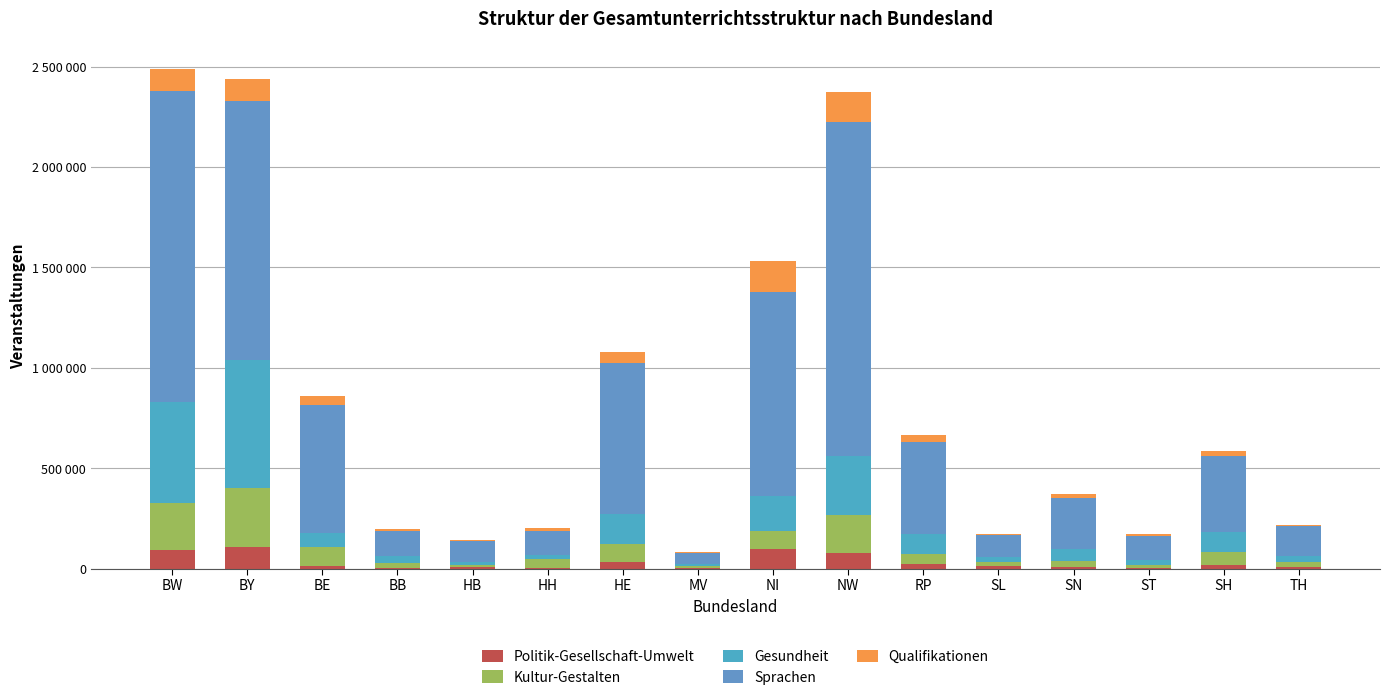

Which series has the widest spread of values?

Sprachen